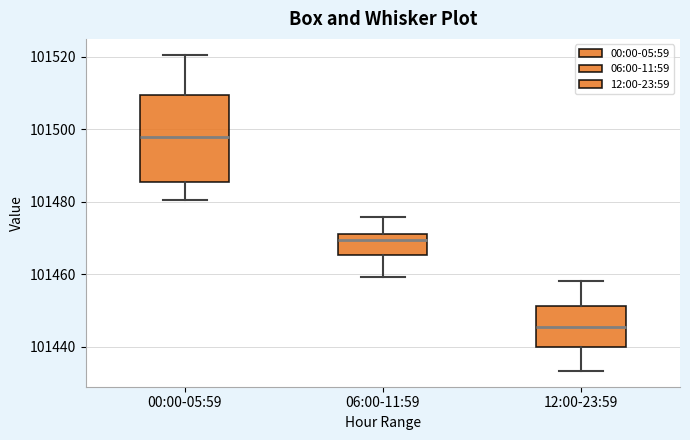

Reading left to right, transcribe this box plot: for each box, give where its median line is, the range the box spans, and where its two whiskers end, as read against the y-axis. The values are not printed on the chart, so give them approximately, as read against the axis.

00:00-05:59: median 101498, box 101486 to 101510, whiskers 101480 to 101520
06:00-11:59: median 101470, box 101466 to 101472, whiskers 101460 to 101476
12:00-23:59: median 101446, box 101440 to 101452, whiskers 101434 to 101458